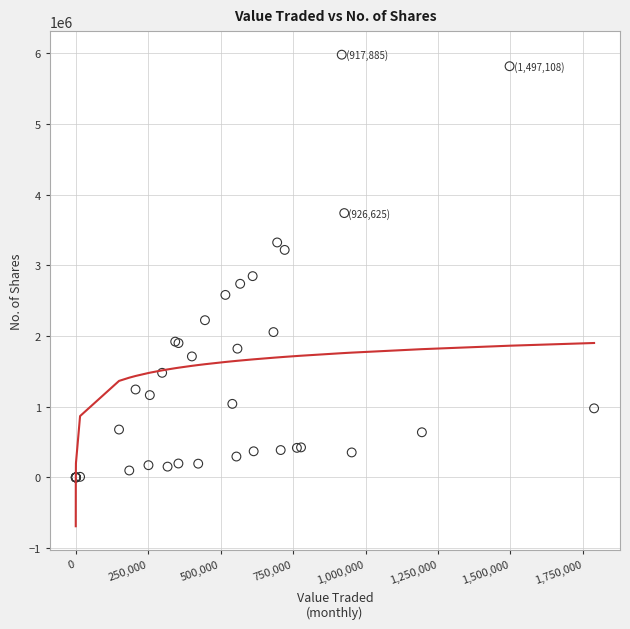

What Y value in the scatter plot is closest to 2988456?

2845912